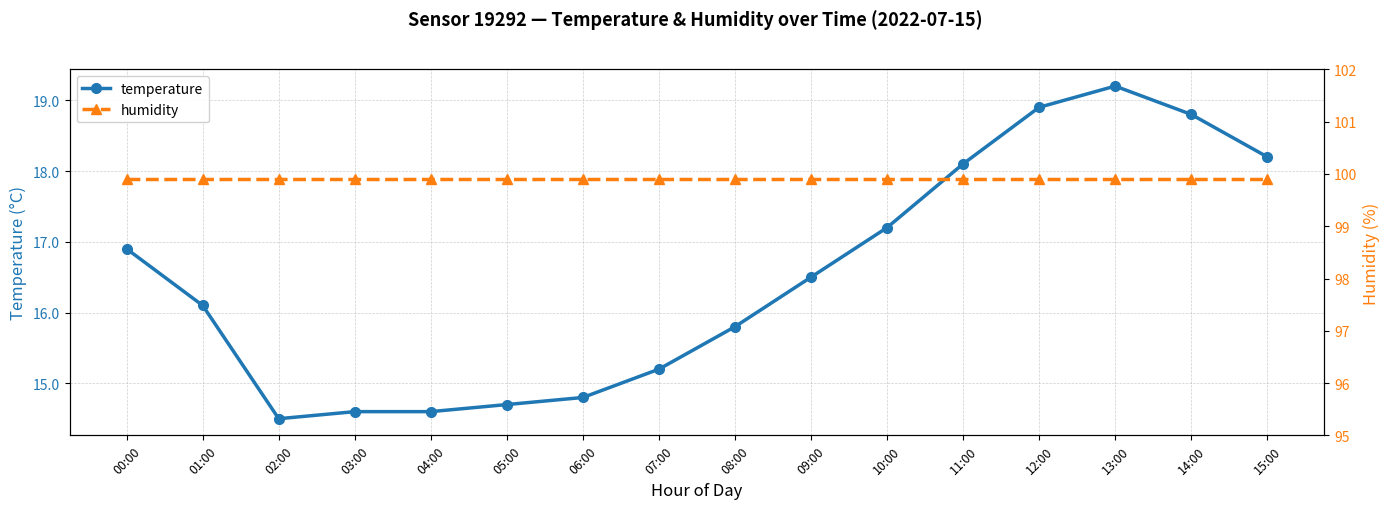

What is the label of the 15th point from the right?

01:00